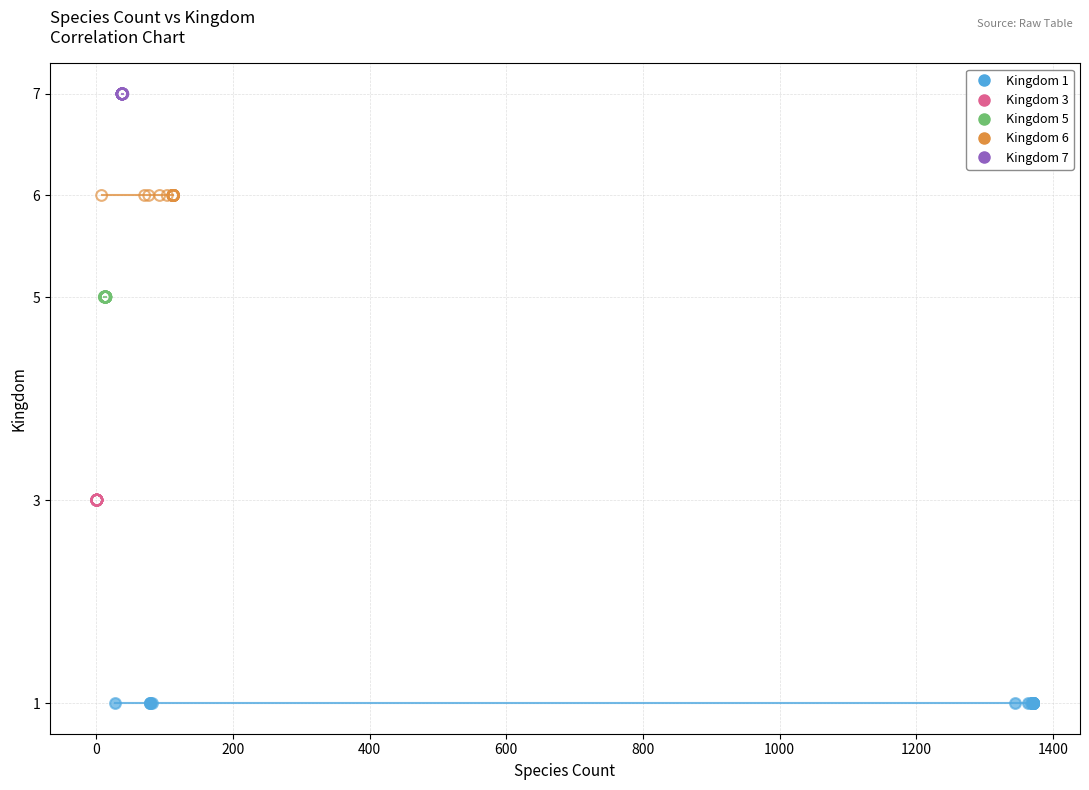

Which series reaches the minimum Y coordinate?

Kingdom 1